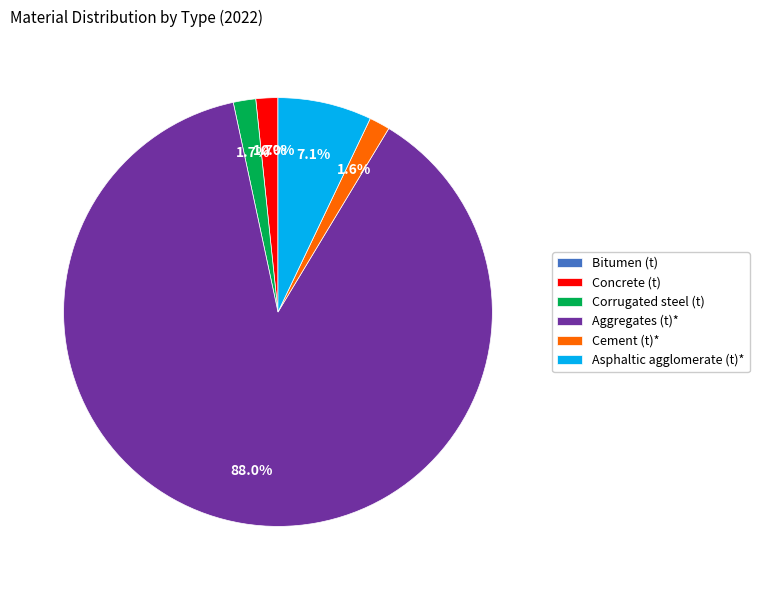

Is the sum of Cement (t)* and Aggregates (t)* greater than half?

Yes